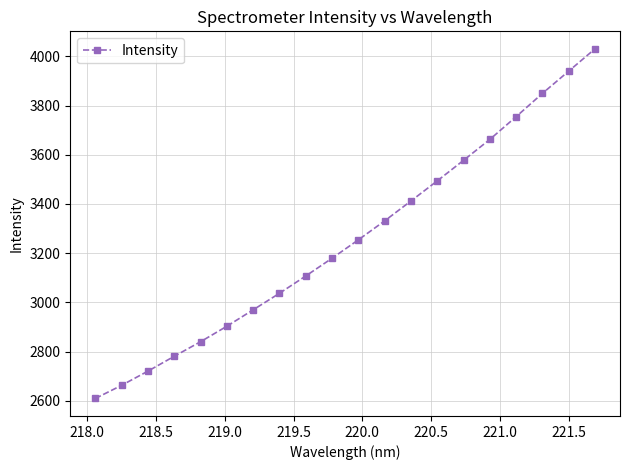

What is the value of the 15th point from the left?

3577.6